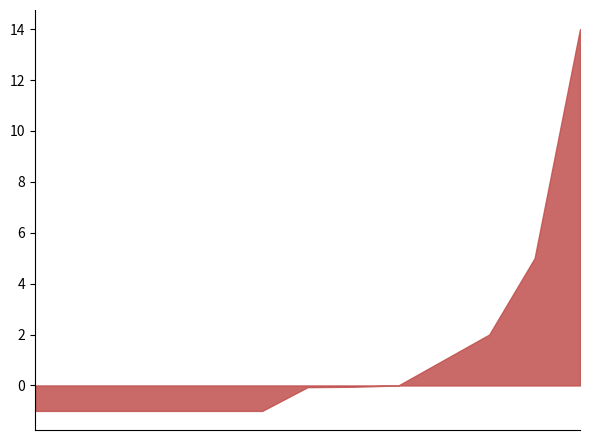

What is the minimum value shown in the chart?

-1.0